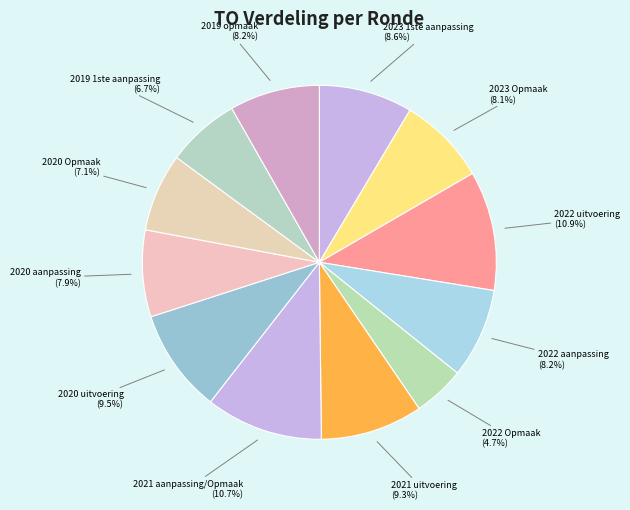

Is 2023 Opmaak the majority of the pie?

No